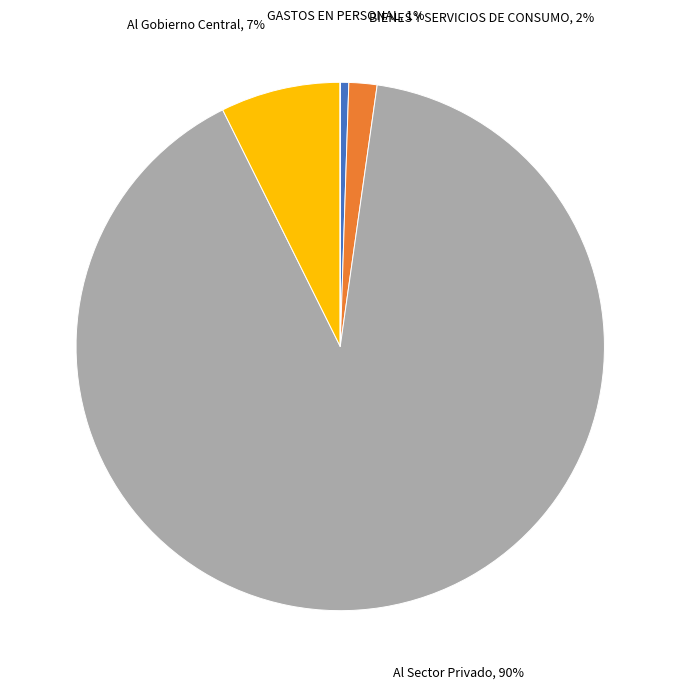

To the nearest percent, what is the difference between the largest and smallest slice percentages?

90%